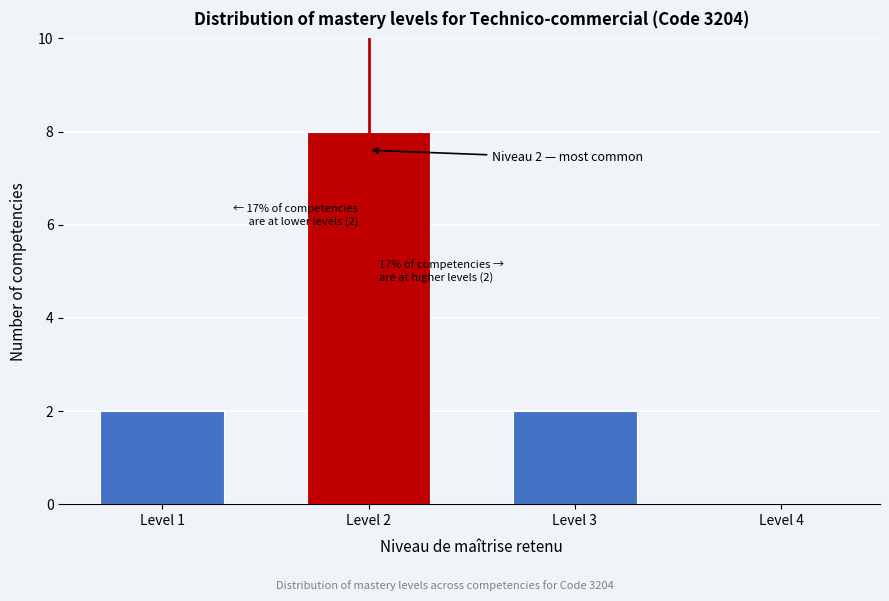

Reading left to right, list all the values displayed in this chart.

Level 1=2	Level 2=8	Level 3=2	Level 4=0